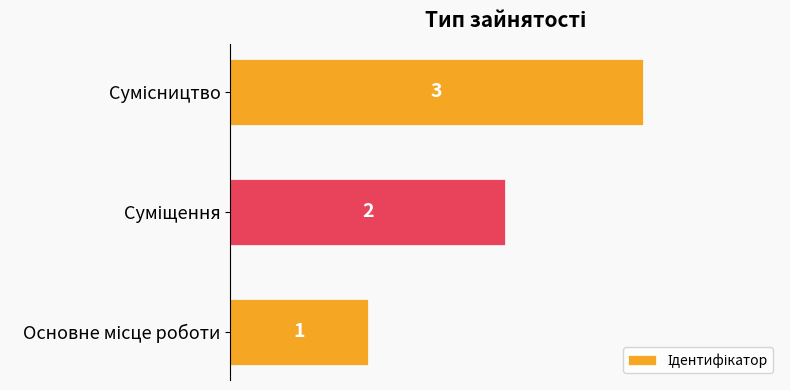

What is the maximum value shown in the chart?

3